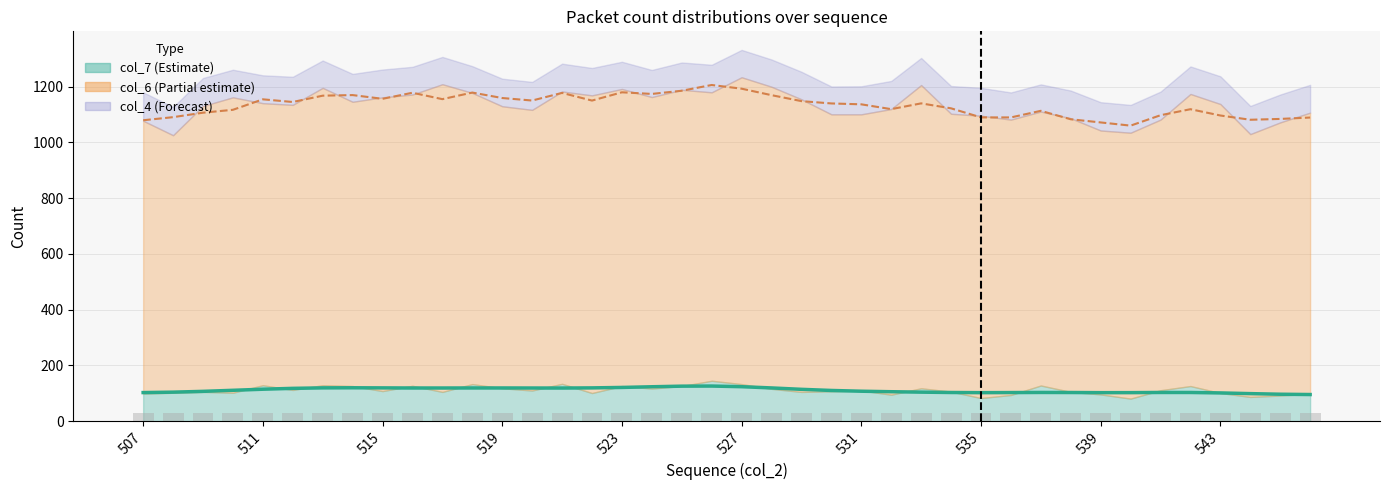

What position from the right is 10?

30